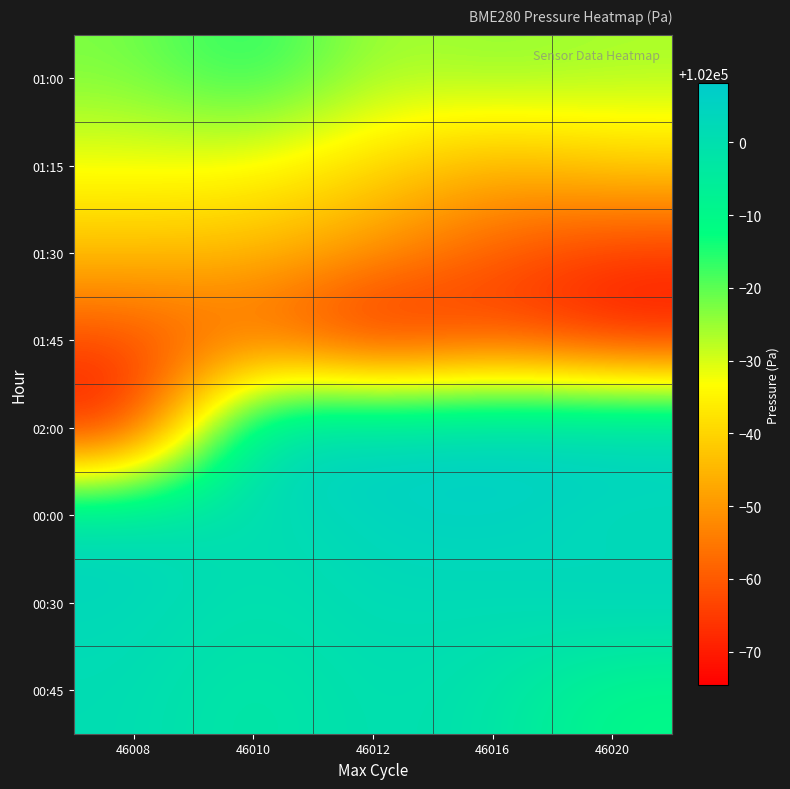

Reading left to right, list all the values displayed in this chart.

01:00: 46008=101977.4	46010=101986.2	46012=101973.4	46016=101976.3	46020=101974.0
01:15: 46008=101967.7	46010=101966.7	46012=101960.6	46016=101953.4	46020=101959.1
01:30: 46008=101956.4	46010=101955.8	46012=101950.1	46016=101940.0	46020=101933.9
01:45: 46008=101937.4	46010=101941.0	46012=101925.8	46016=101935.3	46020=101927.3
02:00: 46008=101925.3	46010=102005.6	46012=102005.9	46016=102007.1	46020=102008.2
00:00: 46008=102003.8	46010=101999.9	46012=102004.1	46016=102005.5	46020=102000.7
00:30: 46008=102003.0	46010=101999.2	46012=102002.2	46016=102001.6	46020=102005.4
00:45: 46008=102001.1	46010=101996.3	46012=102000.9	46016=101998.5	46020=101989.0